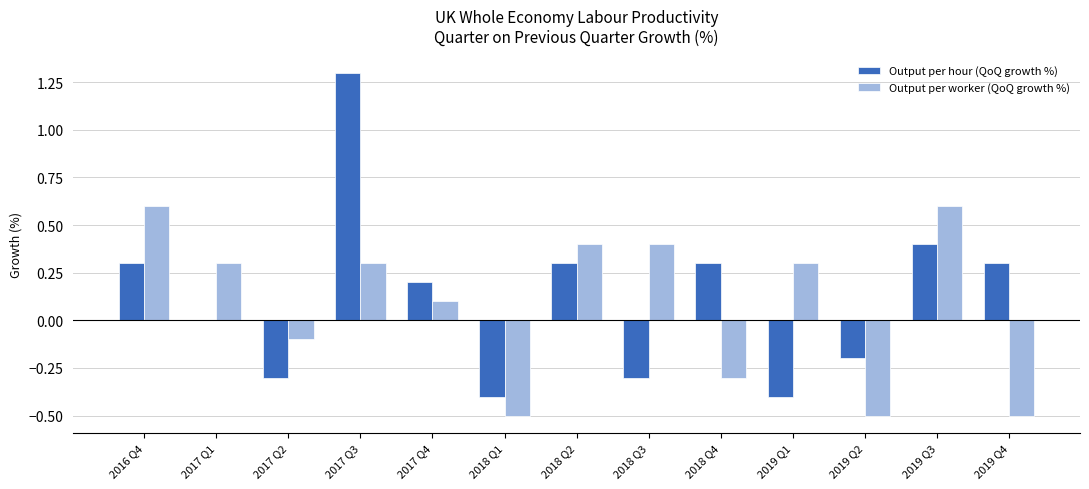

Reading right to left, list all the values displayed in this chart.

Output per hour (QoQ growth %): 0.3	0.4	-0.2	-0.4	0.3	-0.3	0.3	-0.4	0.2	1.3	-0.3	0.0	0.3
Output per worker (QoQ growth %): -0.5	0.6	-0.5	0.3	-0.3	0.4	0.4	-0.5	0.1	0.3	-0.1	0.3	0.6